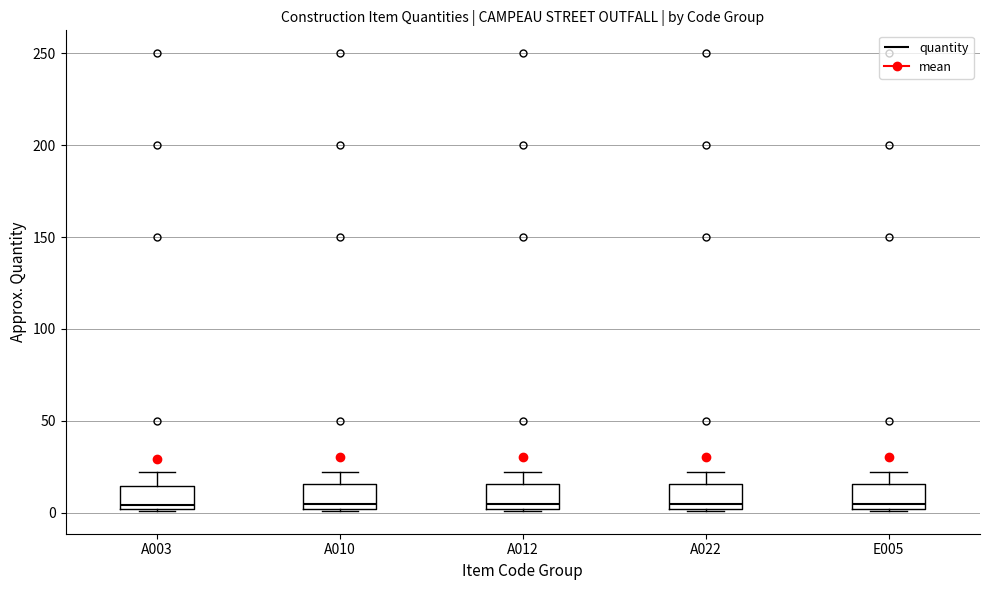

Where is the upper edge of the box for A003 on the y-axis? The values are not printed on the chart, so give them approximately, as read against the axis.

15